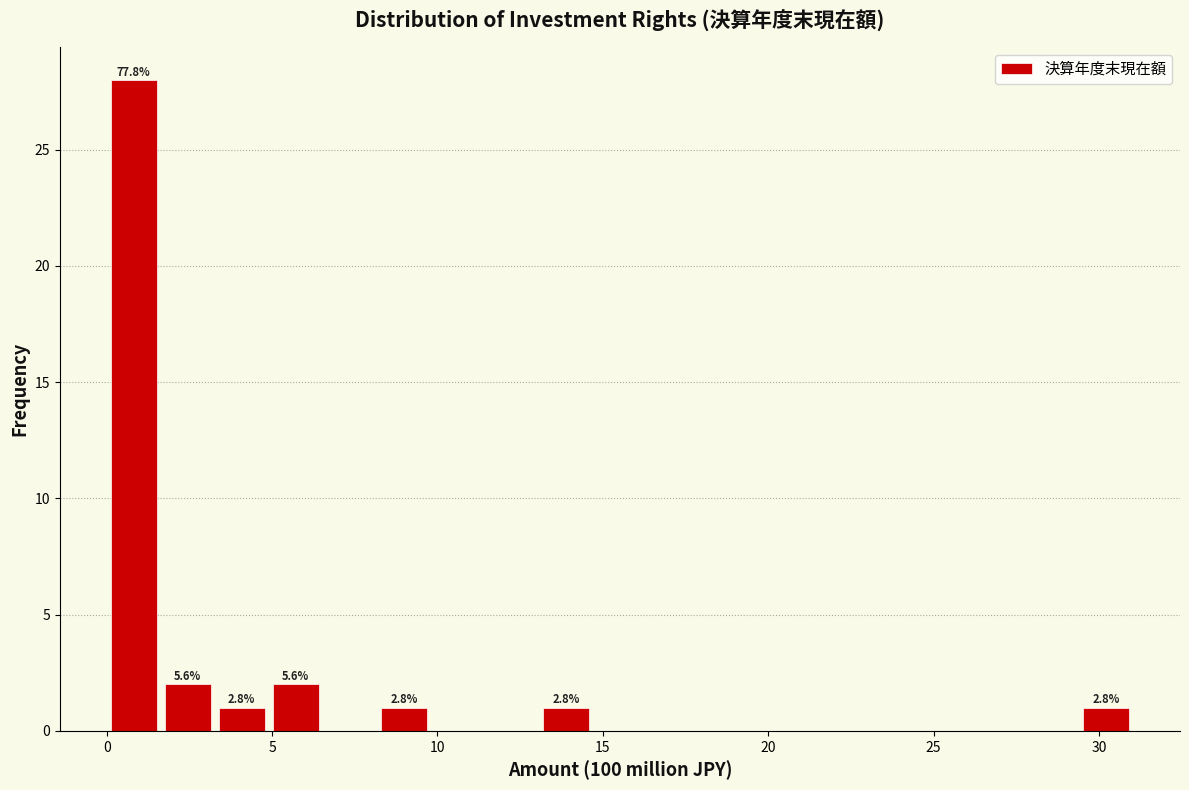

Around what value on the x-axis is the tallest bar? Give the approximate position of its centre, as read against the axis.

1.0